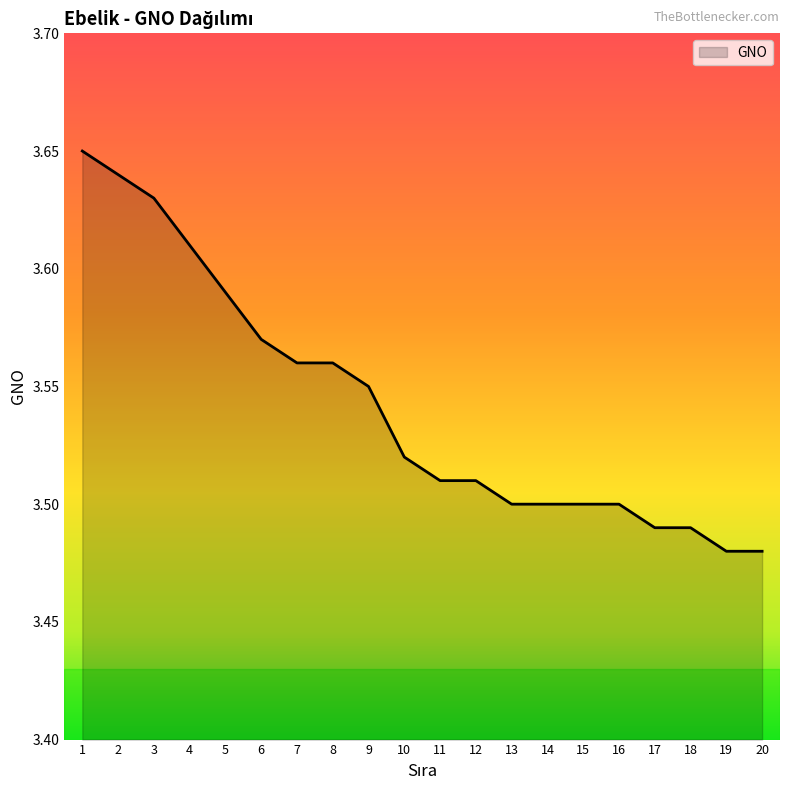

Approximately how many times larger is the value at 6 compared to 15?

1.0